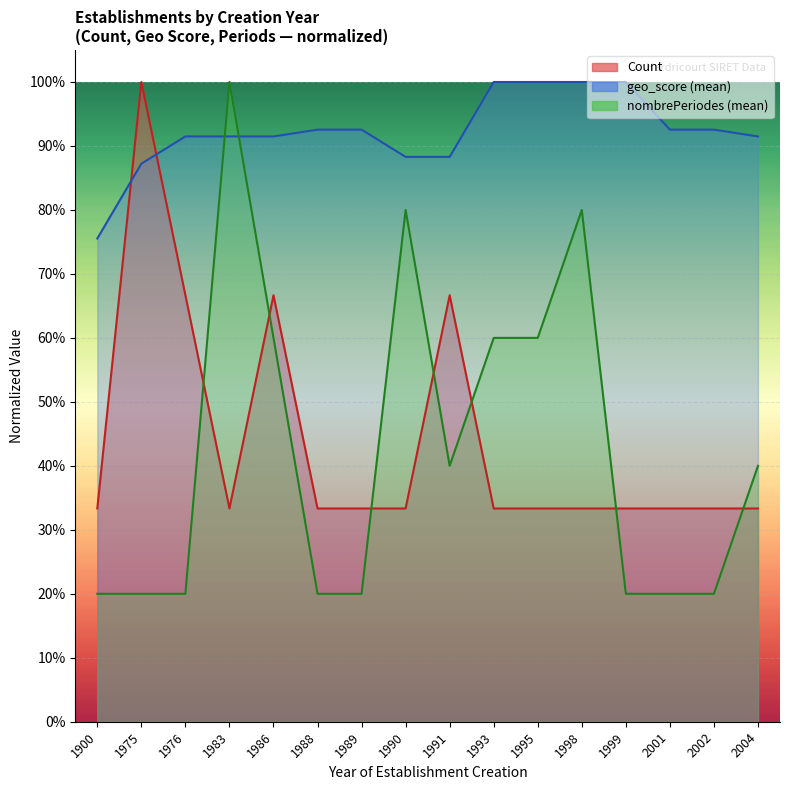

Which has a higher value, 1993 or 1983?

1993